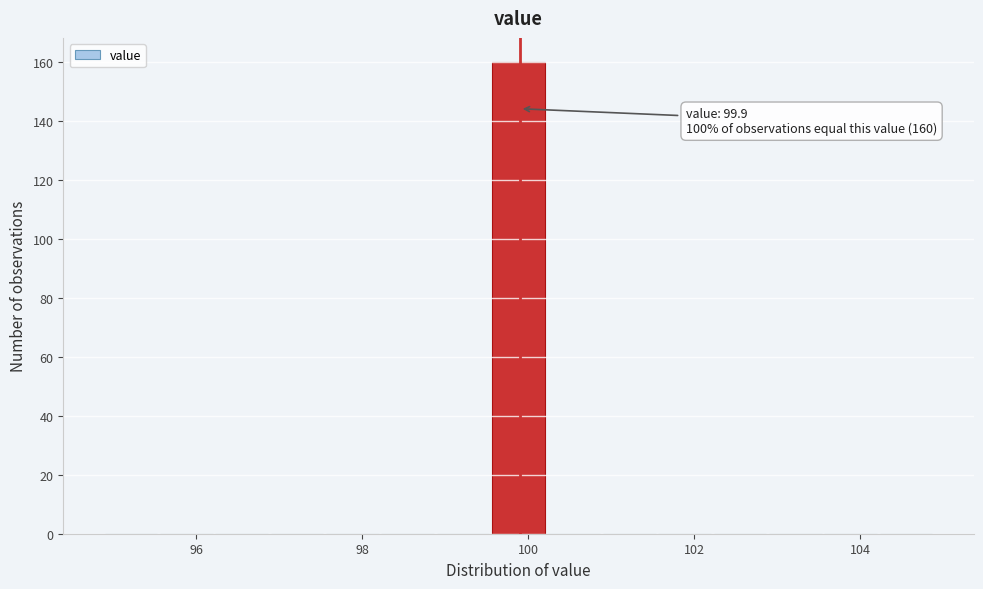

Around what value on the x-axis is the tallest bar? Give the approximate position of its centre, as read against the axis.

99.8